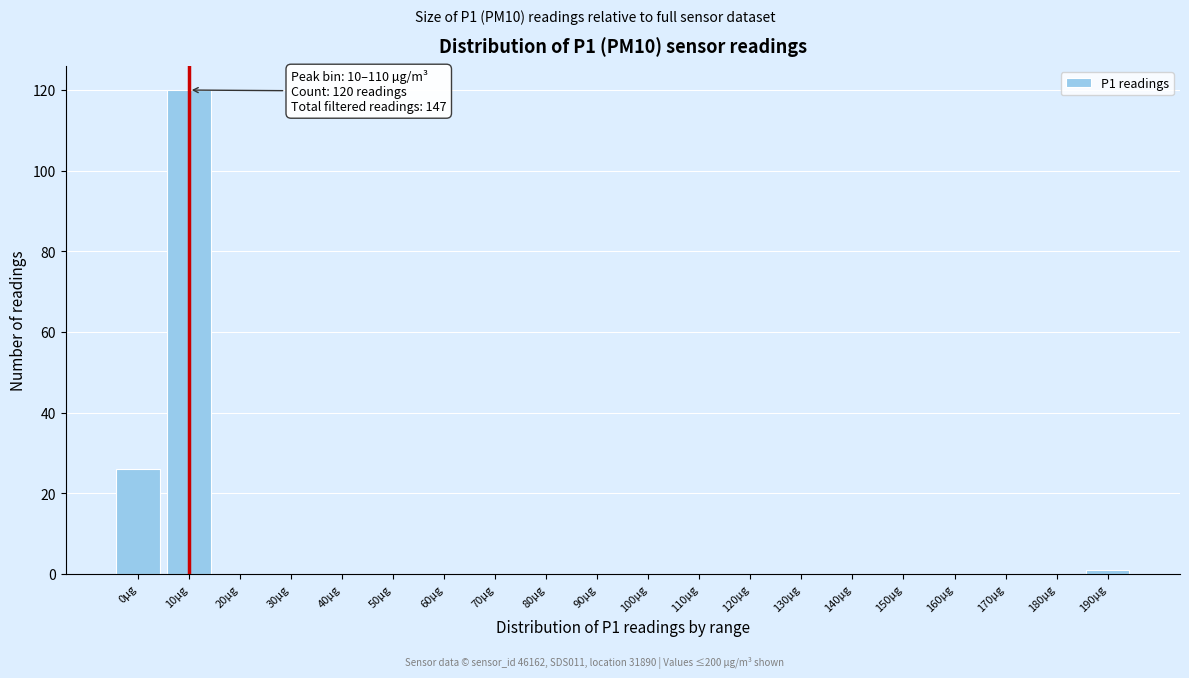

Reading left to right, list all the values displayed in this chart.

0µg=26	10µg=120	20µg=0	30µg=0	40µg=0	50µg=0	60µg=0	70µg=0	80µg=0	90µg=0	100µg=0	110µg=0	120µg=0	130µg=0	140µg=0	150µg=0	160µg=0	170µg=0	180µg=0	190µg=1